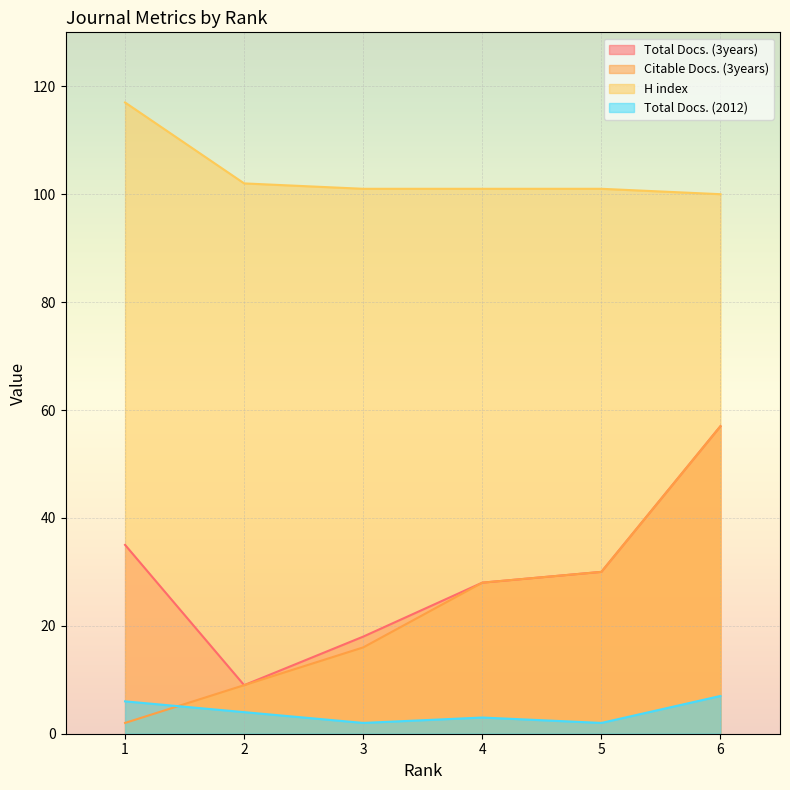

What are all the series names shown in the legend?

Total Docs. (3years), Citable Docs. (3years), H index, Total Docs. (2012)